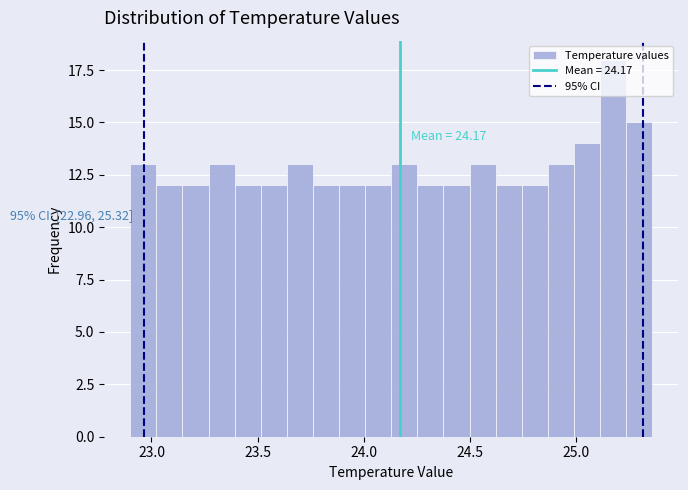

Around what value on the x-axis is the tallest bar? Give the approximate position of its centre, as read against the axis.

25.20